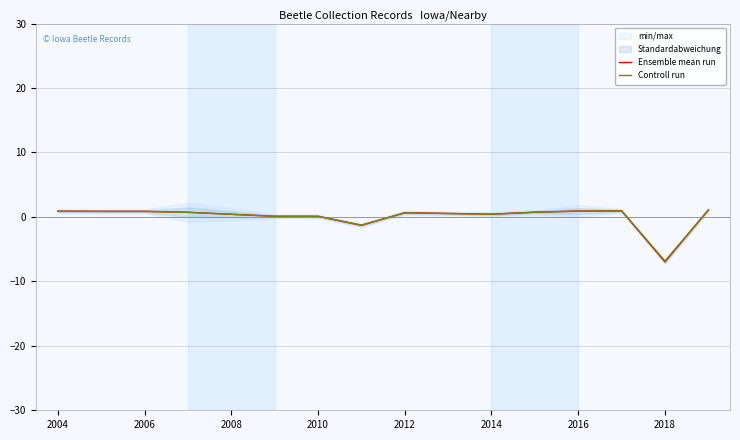

What is the lowest value of the Ensemble mean run series?

-7.0